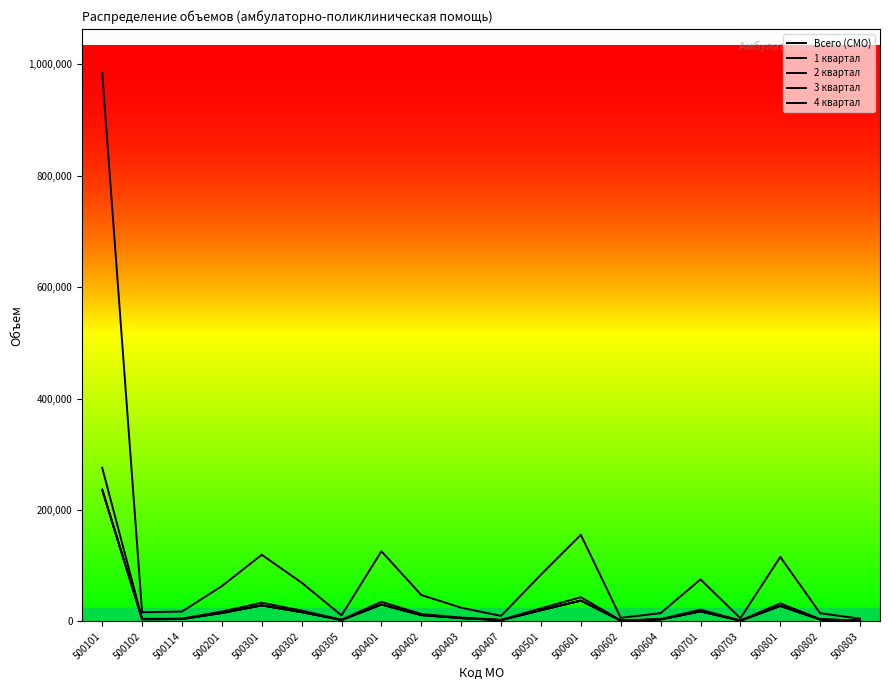

Is this an area chart (filled region under the line)?

No